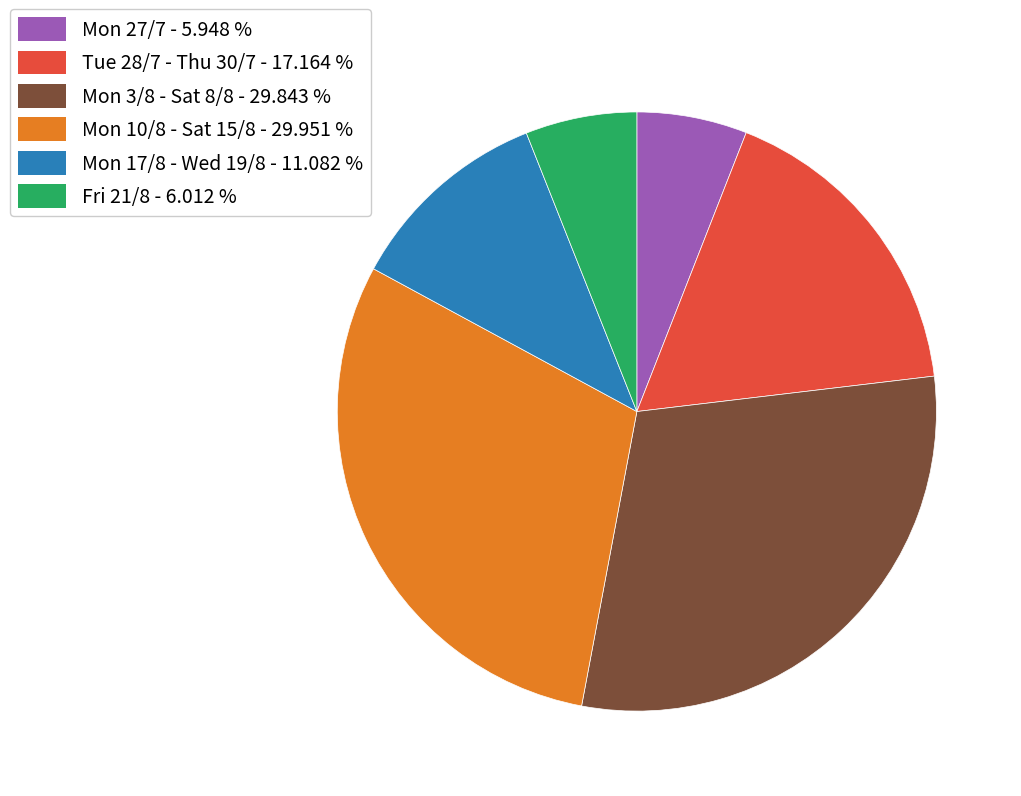

Is there any slice that represents more than half of the pie?

No